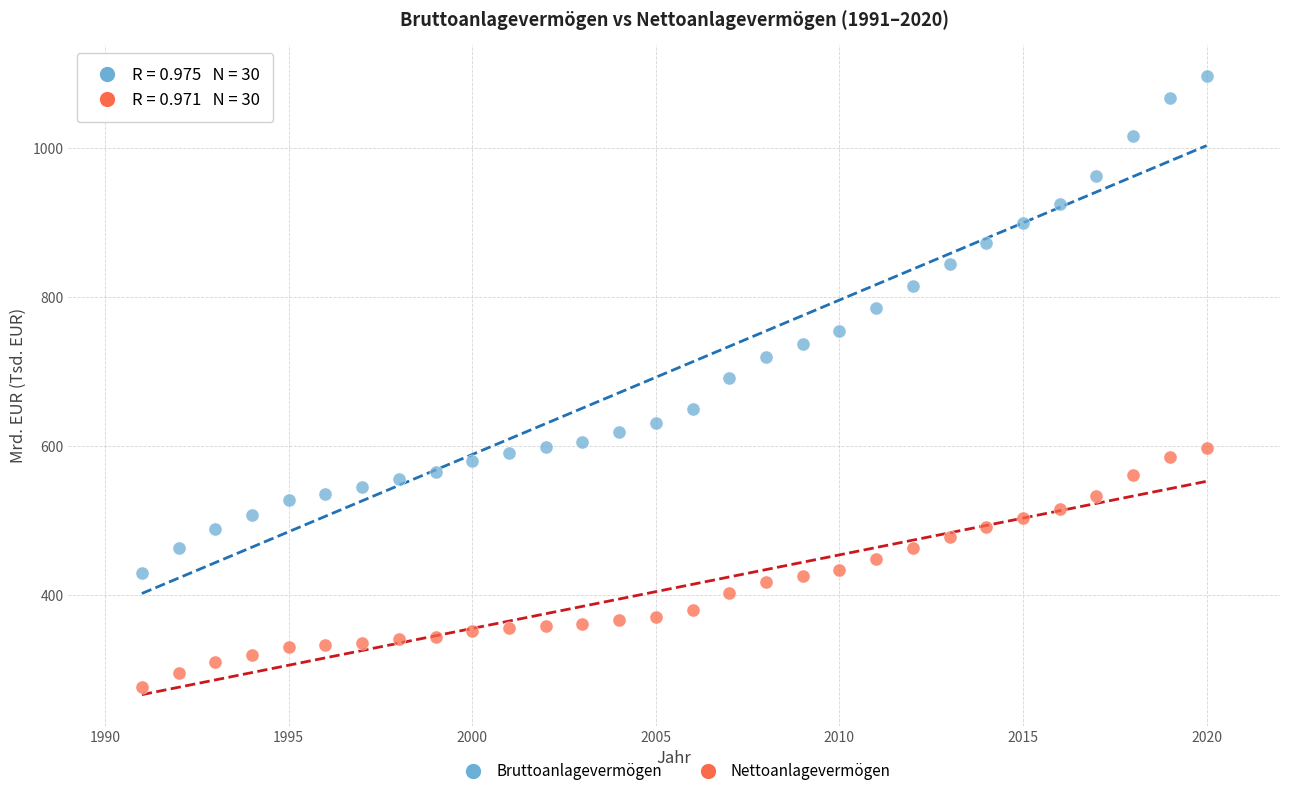

Across all data points, what is the range of X values (max minus min)?

29.0